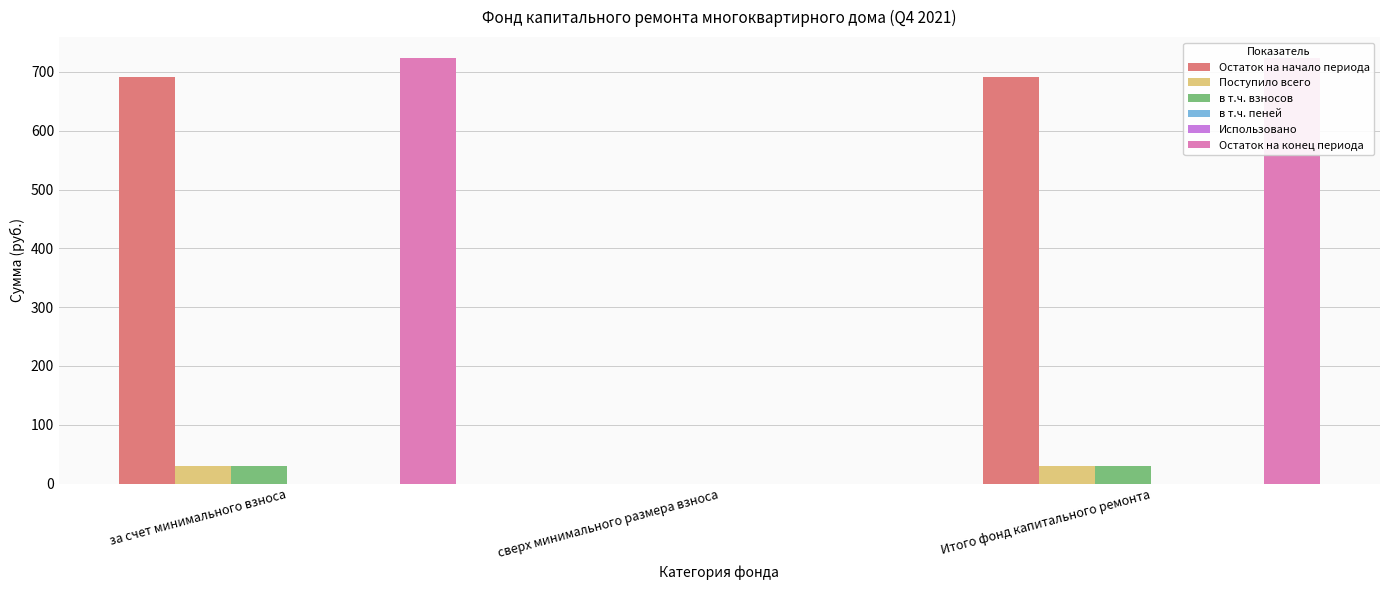

What is the spread (max minus min) of values at за счет минимального взноса?

722.9